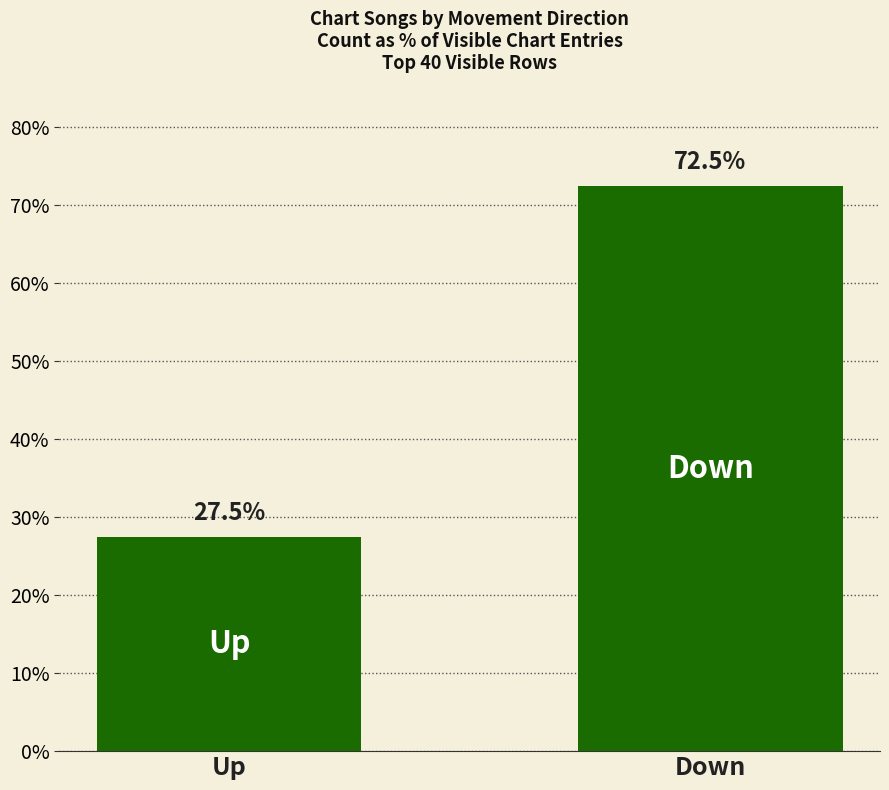

Which label corresponds to the largest value in the chart?

Down